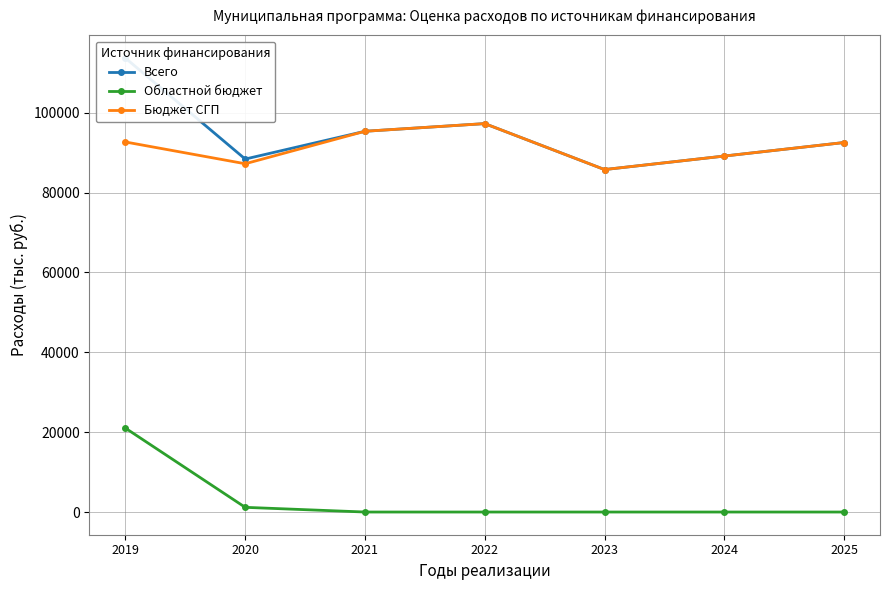

What is the sum of all Областной бюджет values?

22181.9